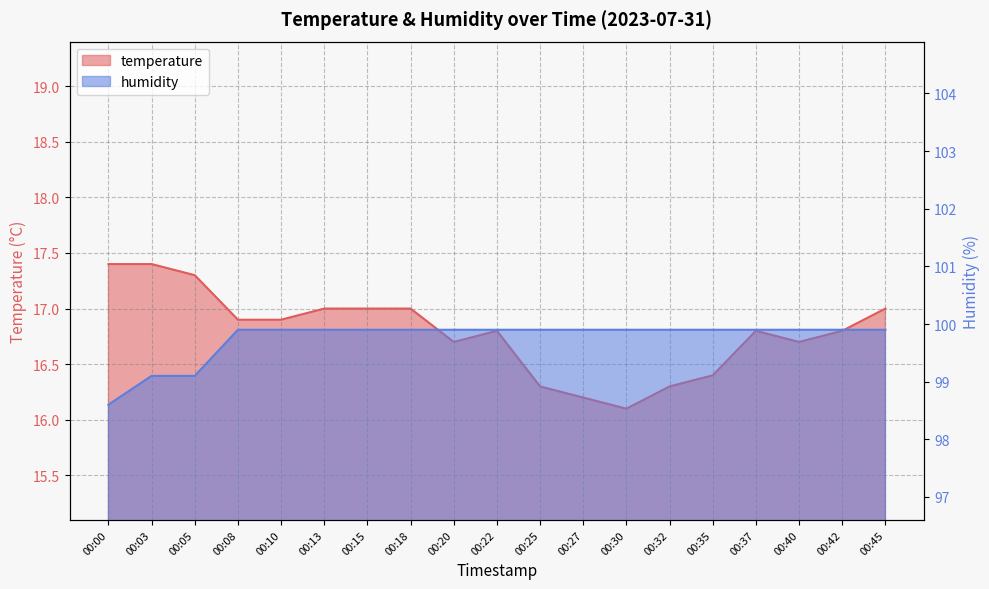

What is the average value of the humidity series?

99.7